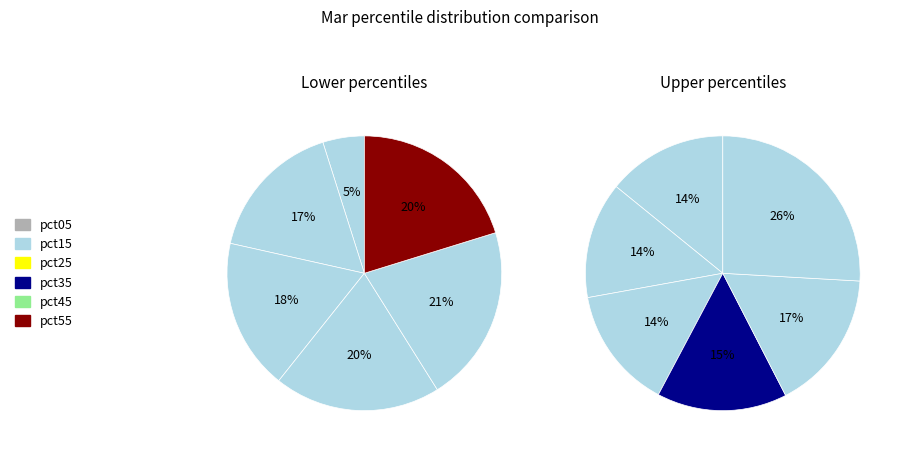

Does 8 represent more than half of the total?

No